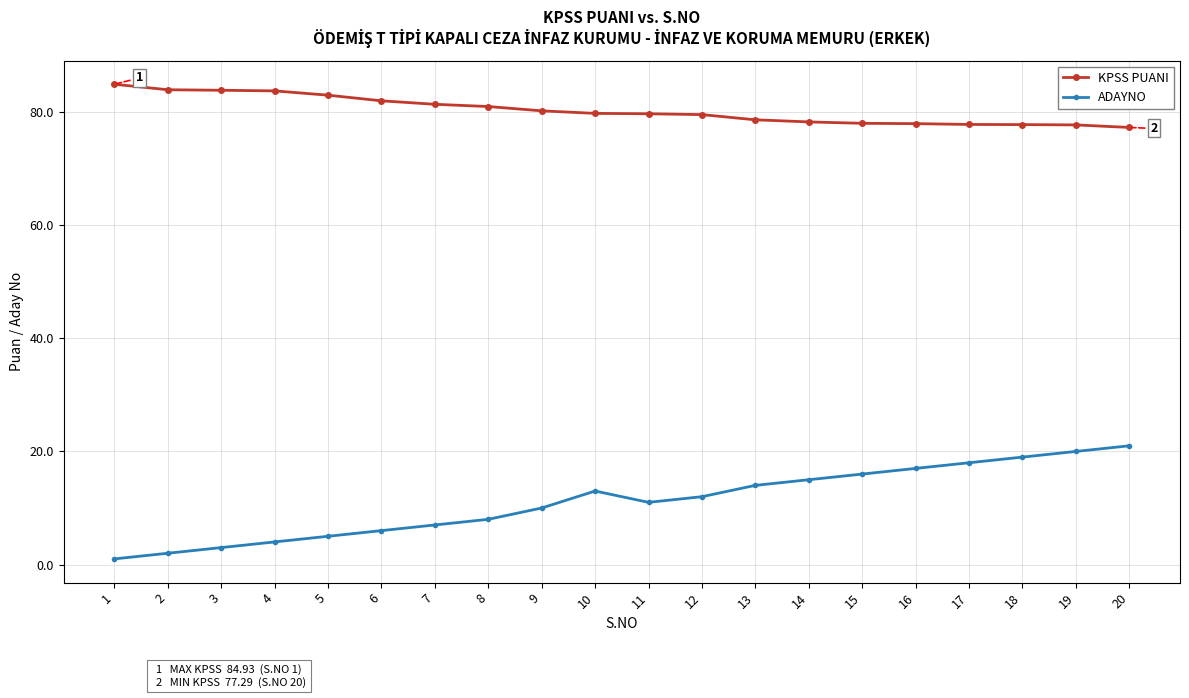

Does the chart display data point markers on the line(s)?

Yes